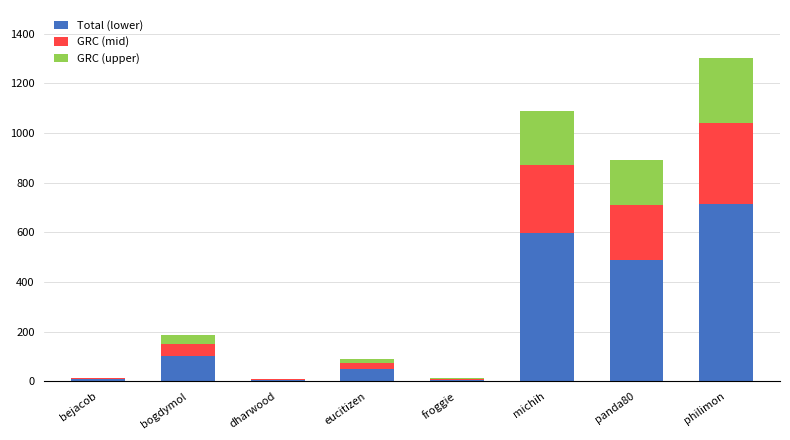

What is the maximum value for Total (lower)?

715.2